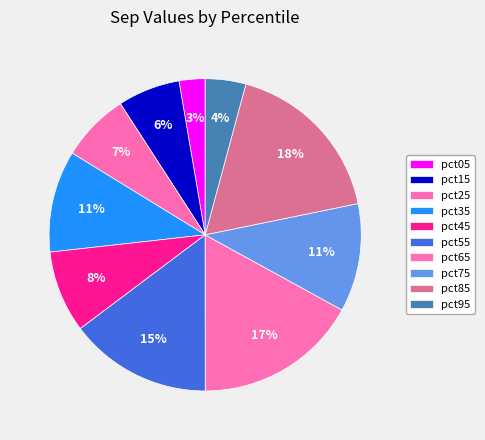

How many slices are in this pie chart?

10